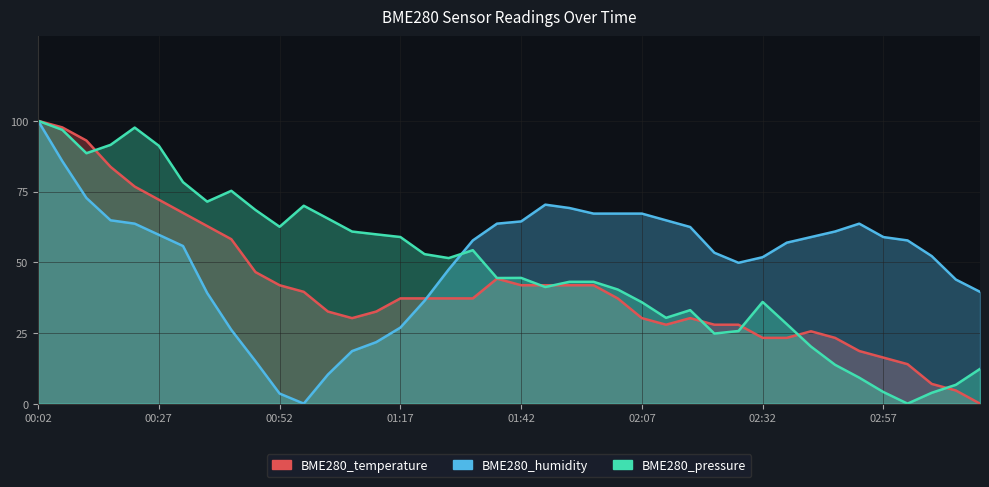

Which series ends up on top after the final intersection of BME280_temperature and BME280_pressure?

BME280_pressure